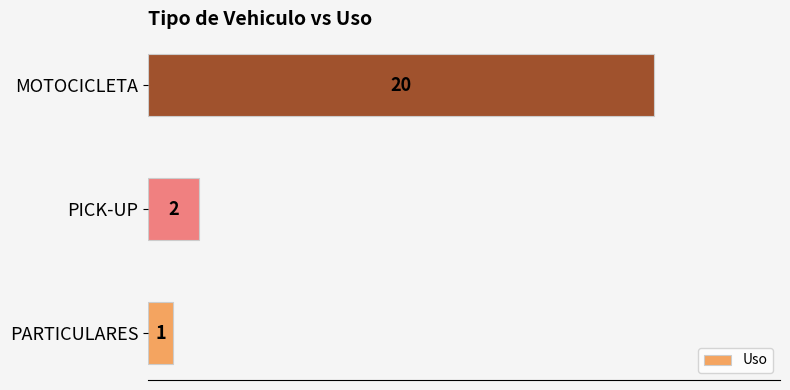

What is the minimum value shown in the chart?

1